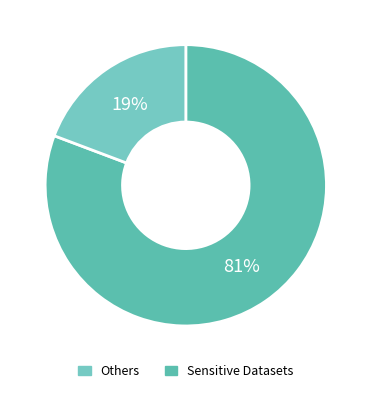

Count the number of slices in the pie.

2